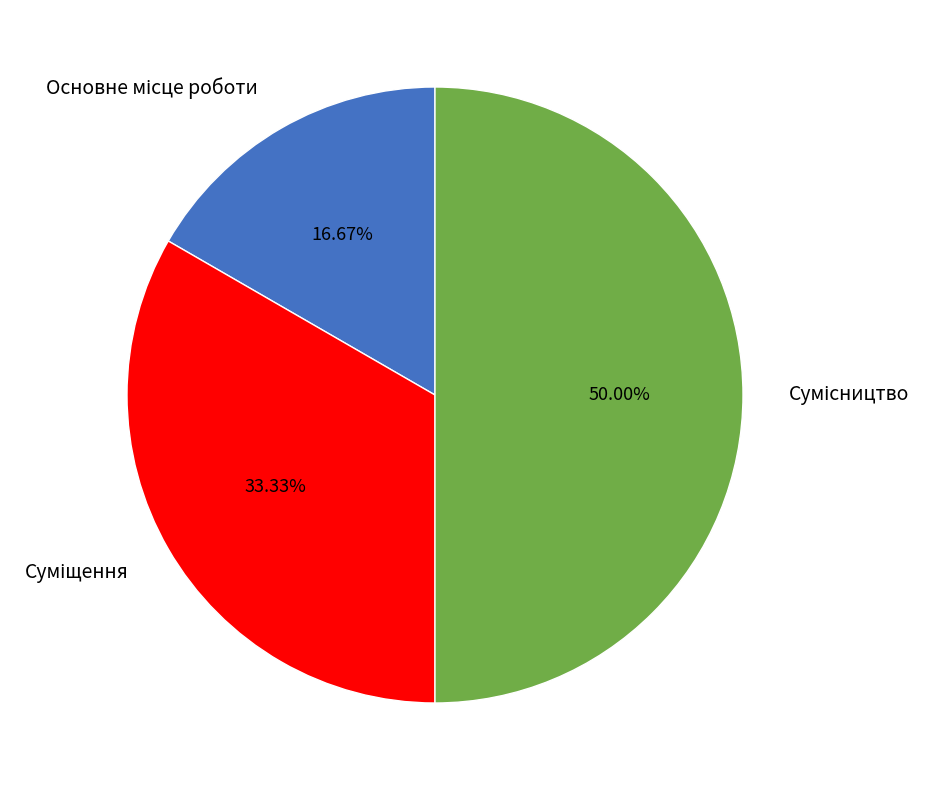

How many segments does this pie chart have?

3